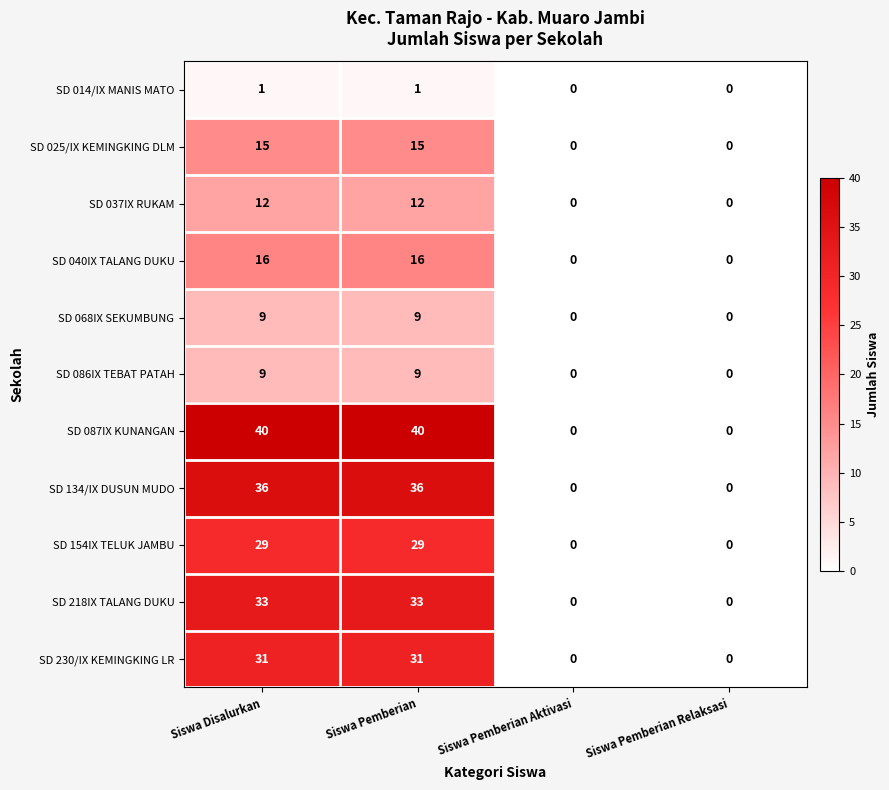

What is the average value of the SD 037IX RUKAM series?

6